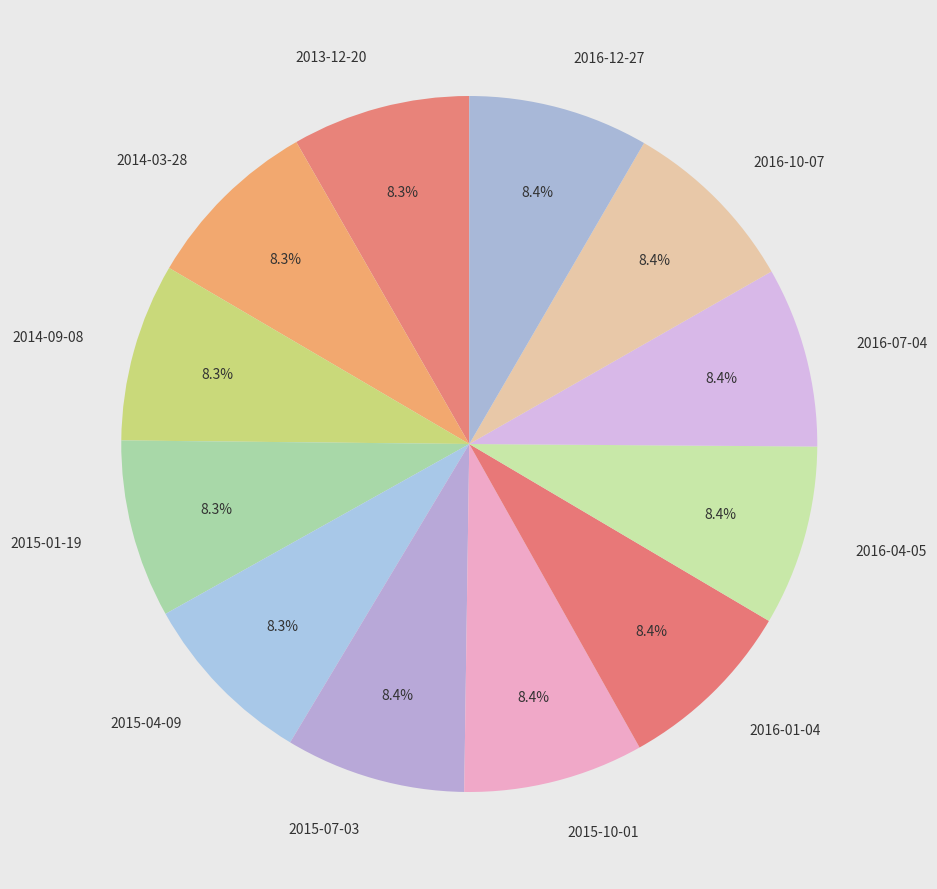

To the nearest percent, what percentage of the pie is 2016-10-07?

8%